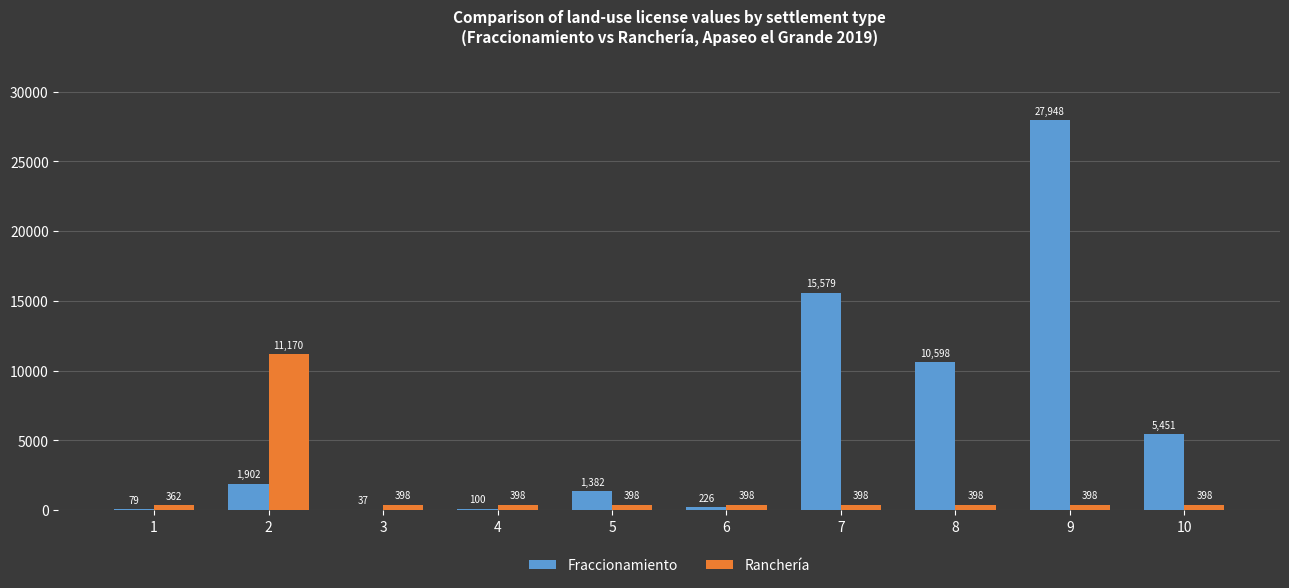

Where does the Fraccionamiento series first go above 1901?

2